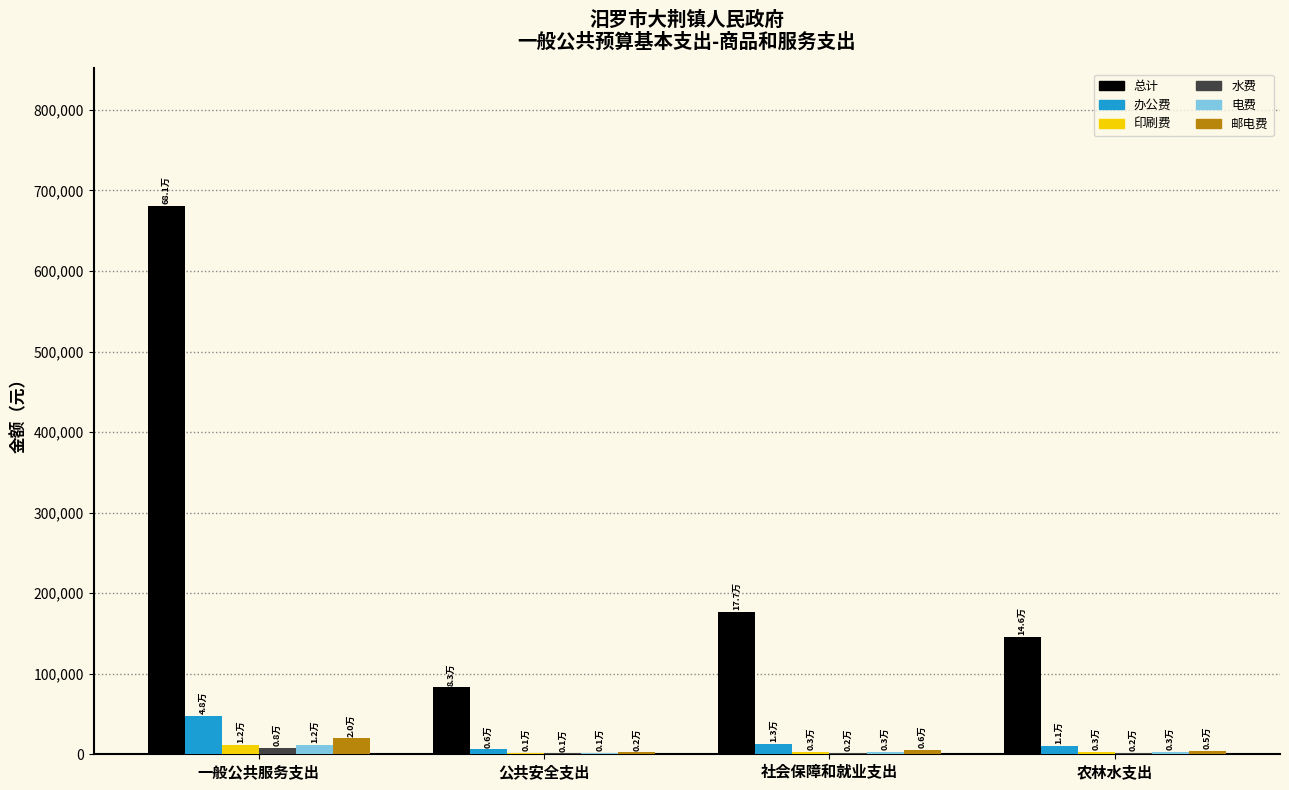

True or false: 邮电费 has a value of 20000 at 一般公共服务支出.

True